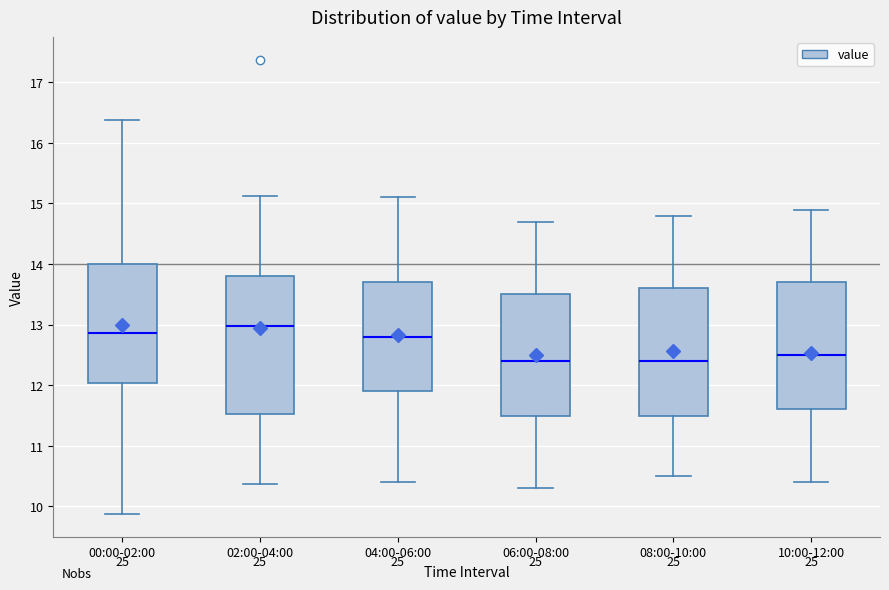

Reading left to right, read every box against the y-axis: the position of its median line, the range the box covers, and the ends of its whiskers. The values are not printed on the chart, so give them approximately, as read against the axis.

00:00-02:00: median 12.9, box 12.0 to 14.0, whiskers 9.9 to 16.4
02:00-04:00: median 13.0, box 11.5 to 13.8, whiskers 10.4 to 15.1
04:00-06:00: median 12.8, box 11.9 to 13.7, whiskers 10.4 to 15.1
06:00-08:00: median 12.4, box 11.5 to 13.5, whiskers 10.3 to 14.7
08:00-10:00: median 12.4, box 11.5 to 13.6, whiskers 10.5 to 14.8
10:00-12:00: median 12.5, box 11.6 to 13.7, whiskers 10.4 to 14.9